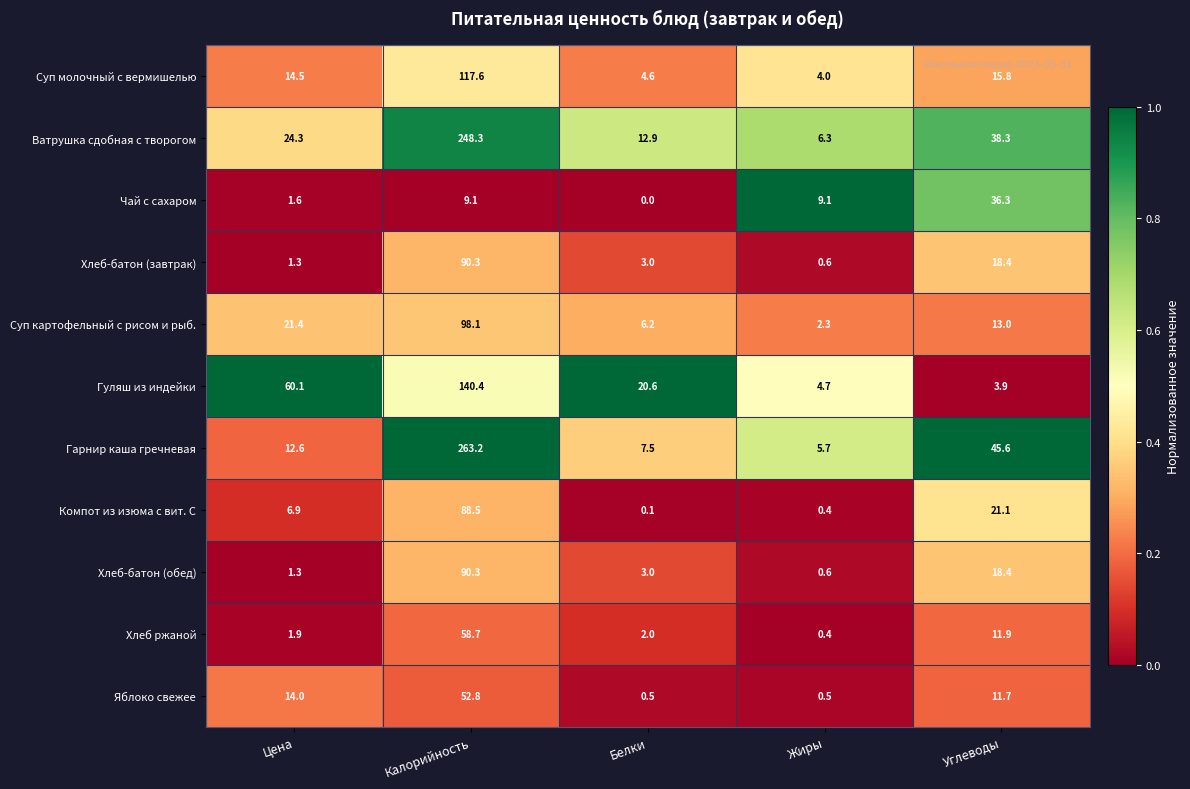

Count the number of categories in the chart.

5